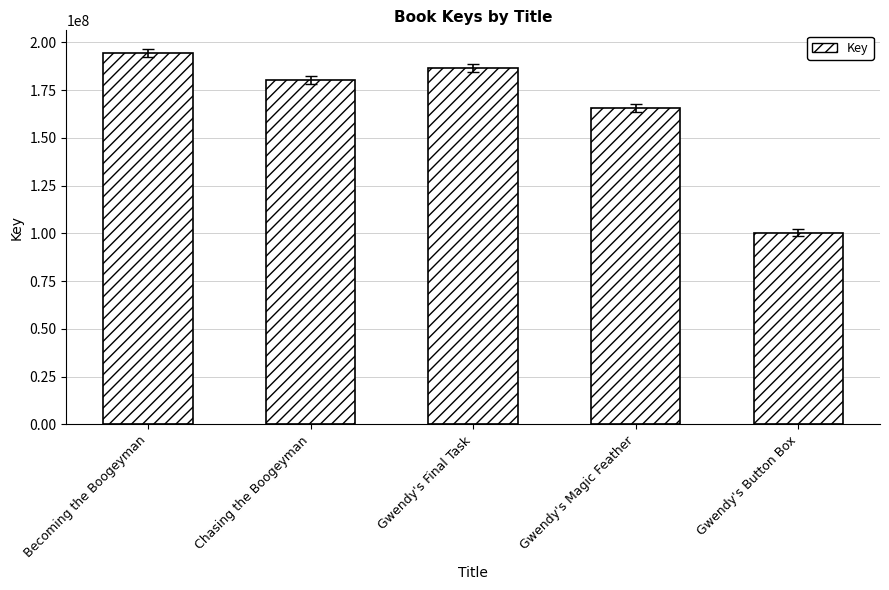

What is the change in value from Becoming the Boogeyman to Chasing the Boogeyman?

-14169786